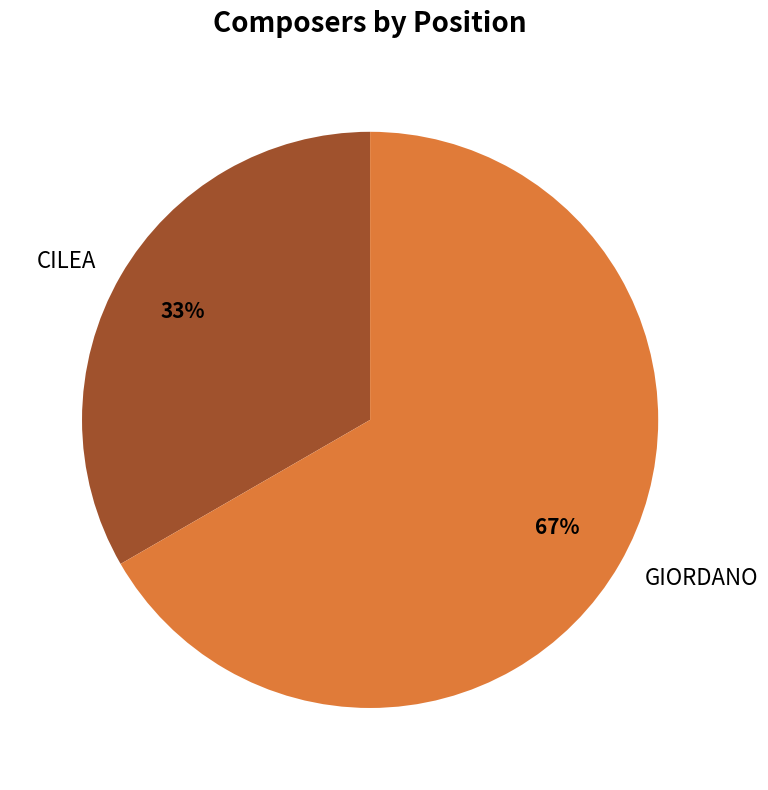

Does any single category account for the majority?

Yes